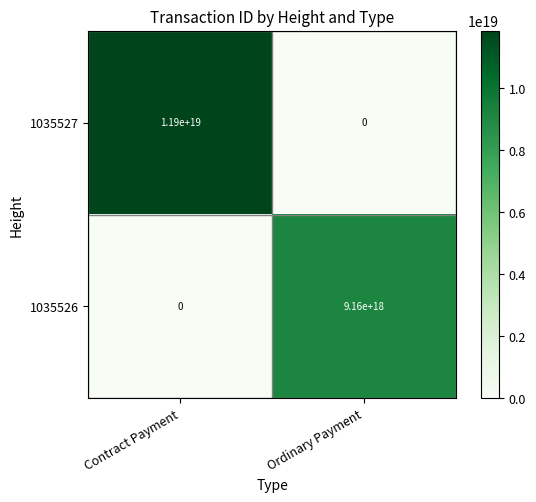

How many data points does each series have?

2